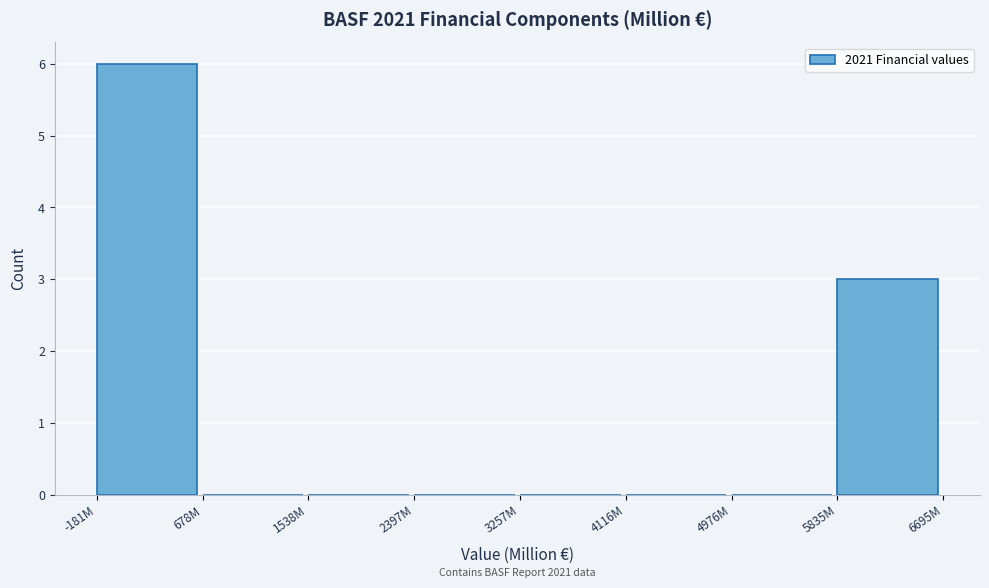

Reading left to right, extract all data points from this chart.

-181M=6	678M=0	1538M=0	2397M=0	3257M=0	4116M=0	4976M=0	5835M=3